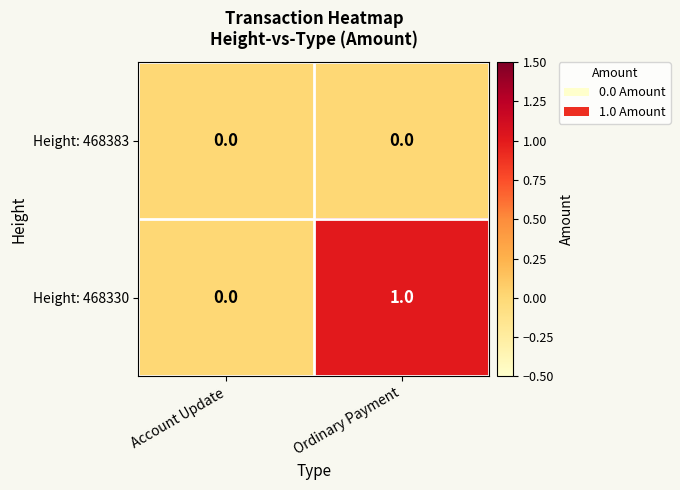

Reading left to right, transcribe all the data shown in this chart.

Height: 468383: 0	0
Height: 468330: 0	1